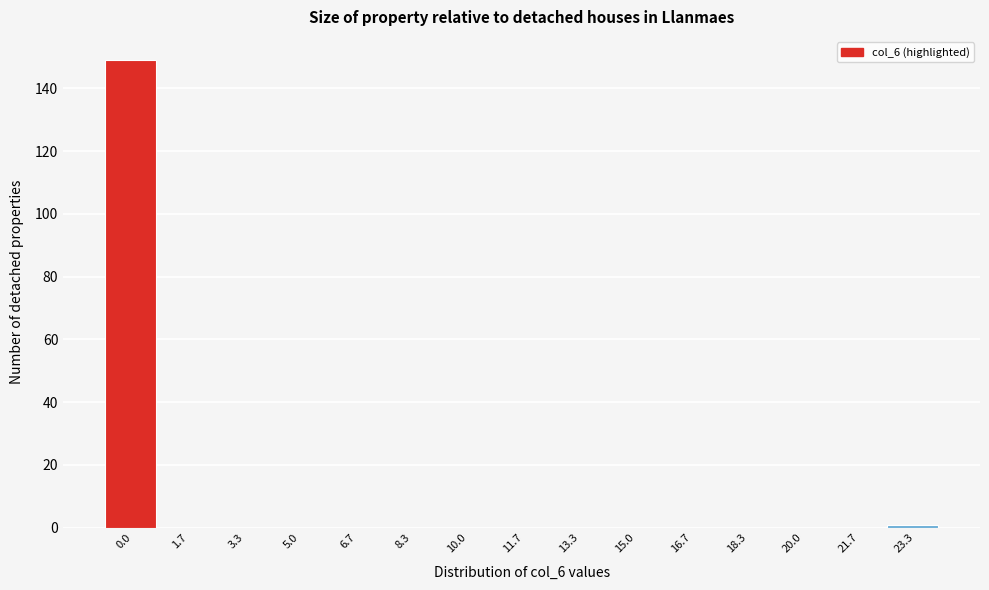

Reading left to right, transcribe all the data shown in this chart.

0.0=149	1.7=0	3.3=0	5.0=0	6.7=0	8.3=0	10.0=0	11.7=0	13.3=0	15.0=0	16.7=0	18.3=0	20.0=0	21.7=0	23.3=1